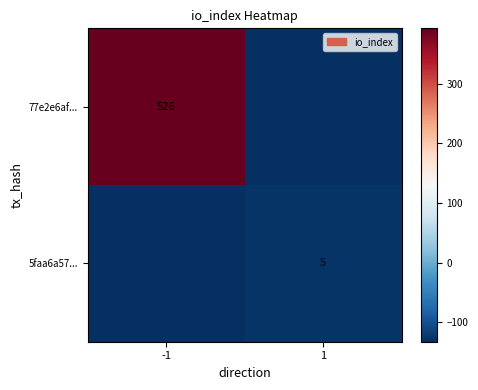

Is the value of 5faa6a57... at 1 greater than the value of 77e2e6af... at -1?

No